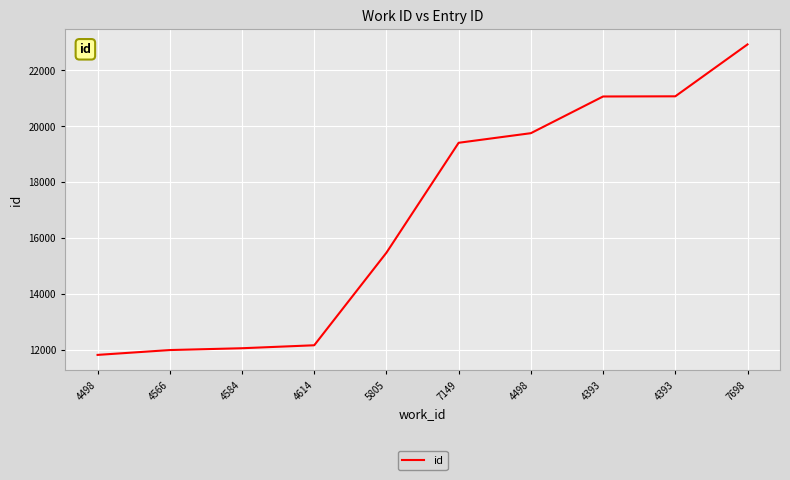

How many series are shown in this chart?

1